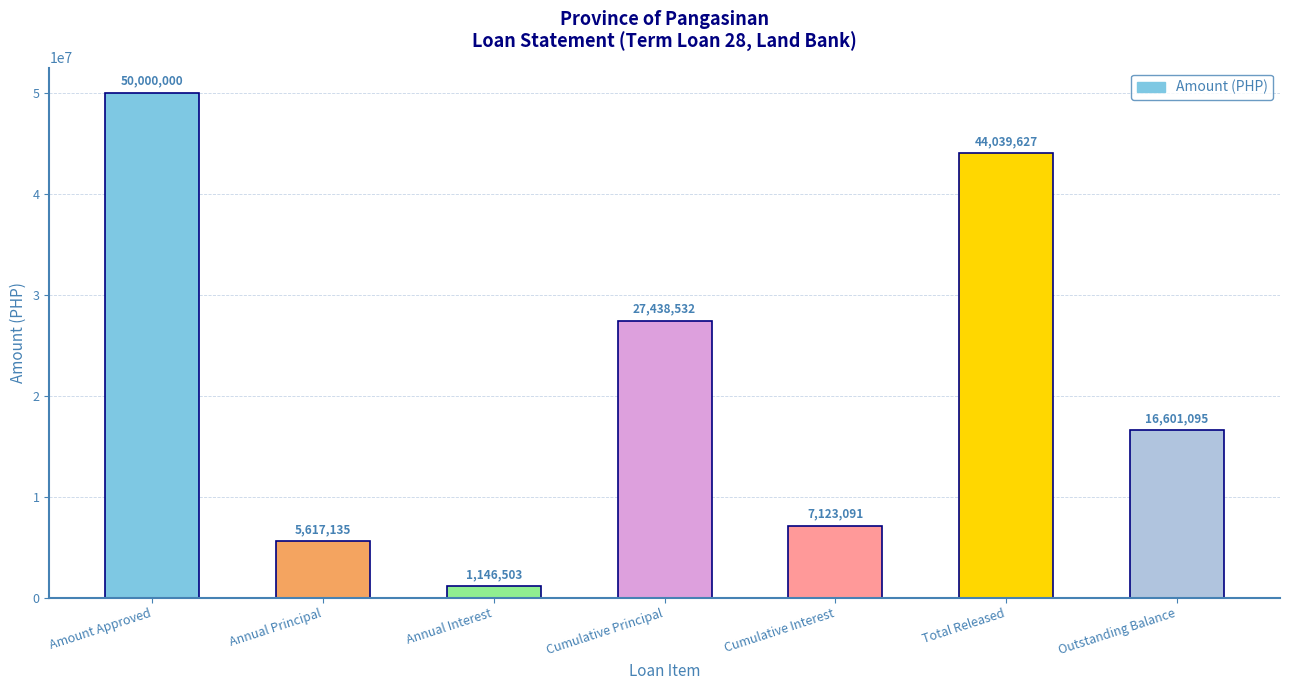

At which category does the chart reach its minimum across all series?

Annual Interest